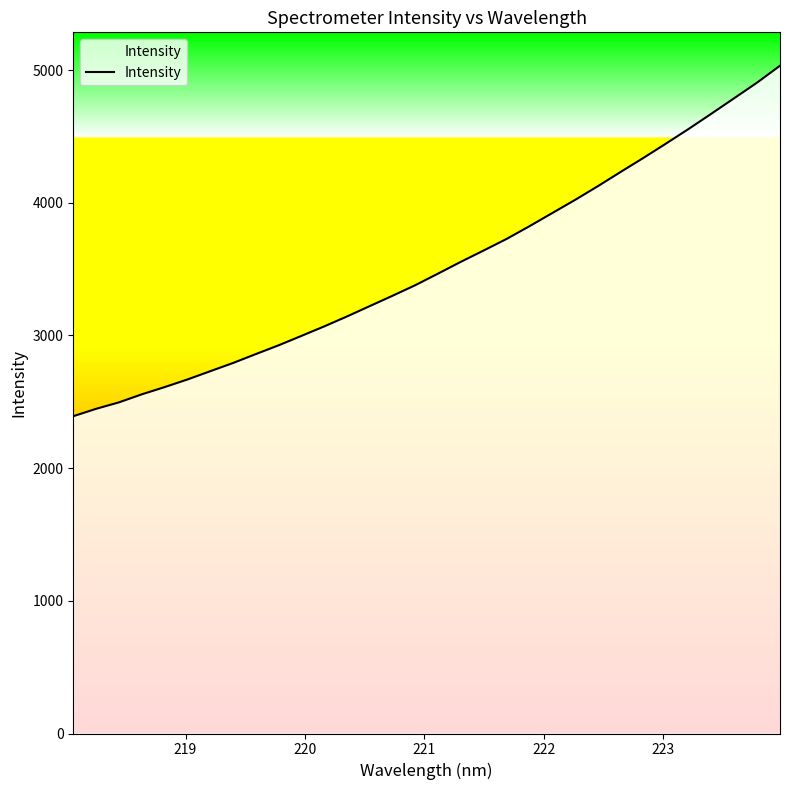

What is the difference between the maximum and minimum values?

2641.3